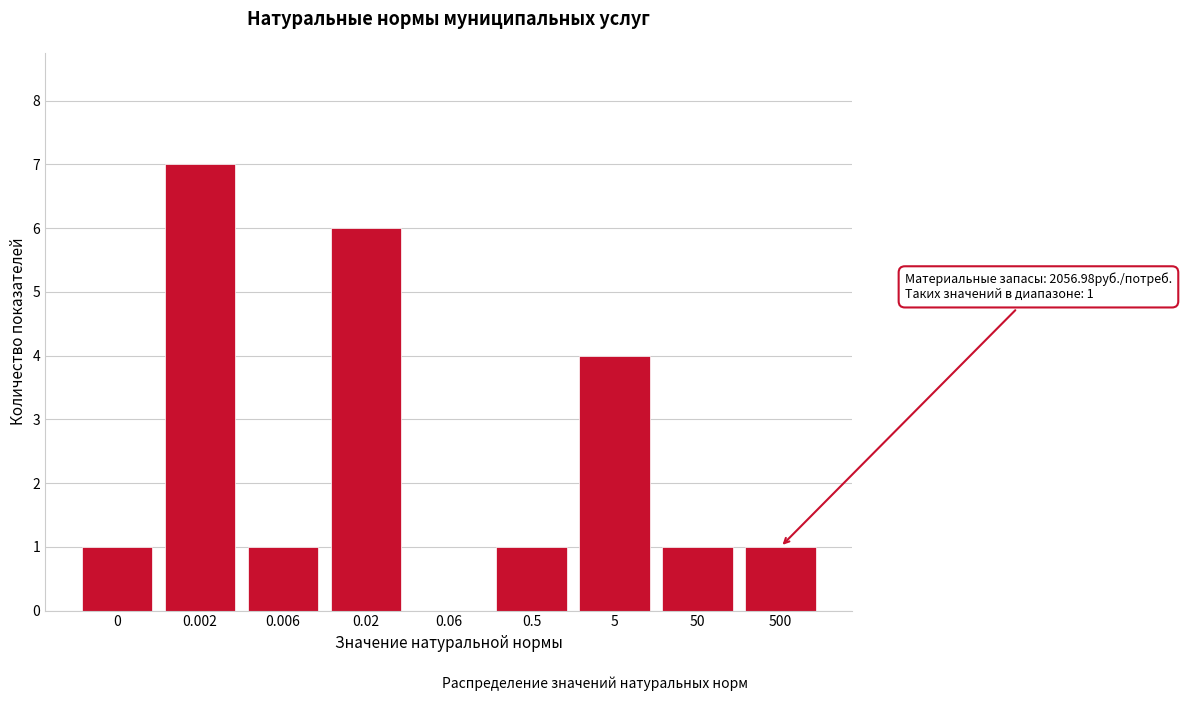

Reading left to right, list all the values displayed in this chart.

0=1	0.002=7	0.006=1	0.02=6	0.06=0	0.5=1	5=4	50=1	500=1